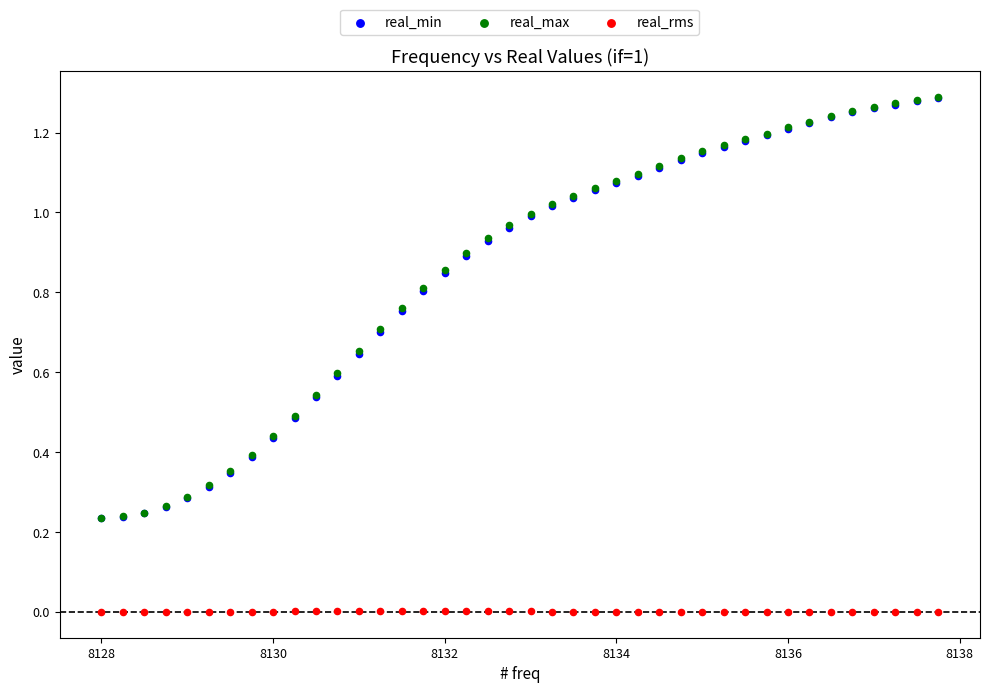

Which series contains the lowest Y value?

real_rms